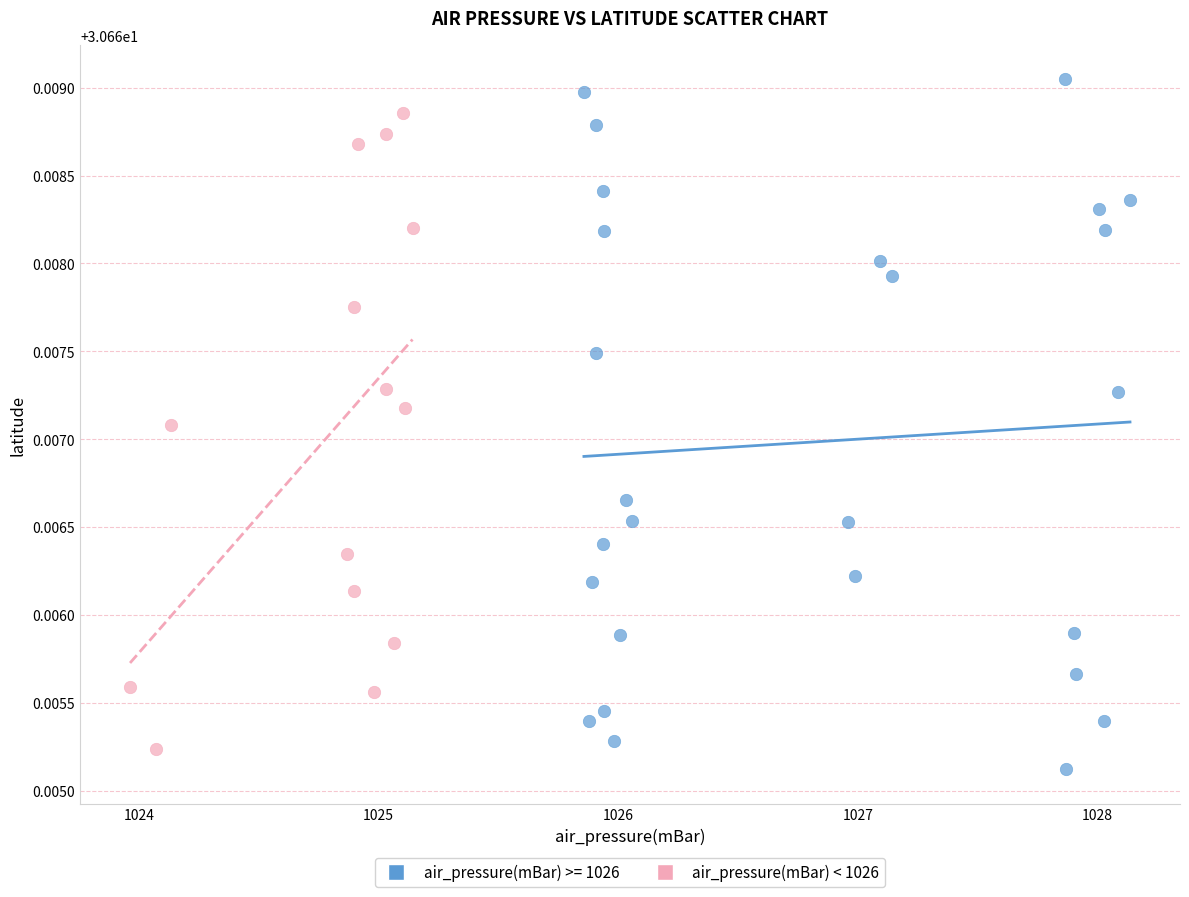

Which series reaches the maximum Y coordinate?

air_pressure(mBar) >= 1026